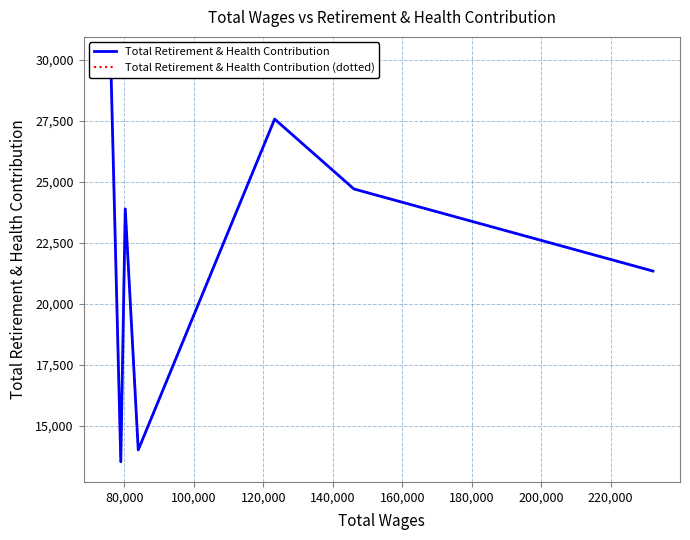

What is the difference between the second highest and second lowest values in the Total Retirement & Health Contribution series?

13563